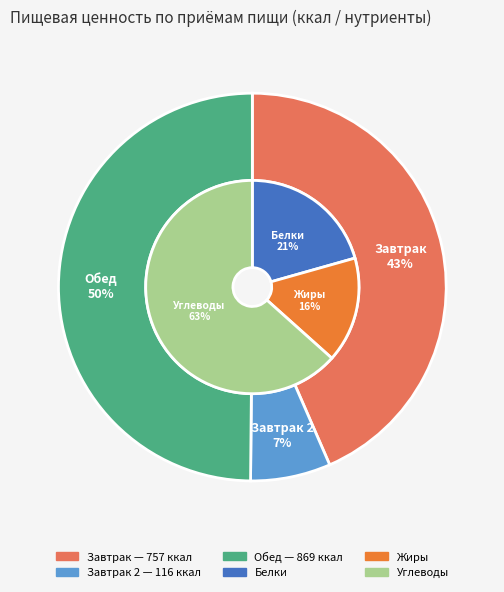

To the nearest percent, what is the difference between the largest and smallest slice percentages?

43%